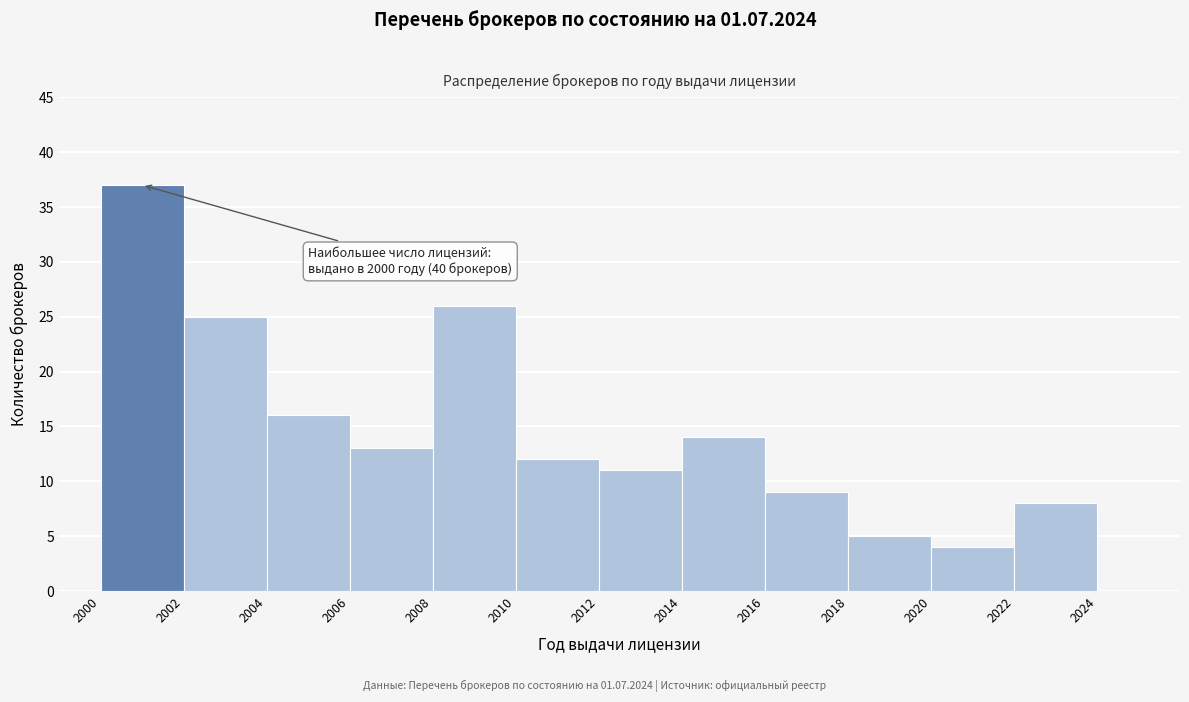

Over which range of the x-axis is the bar tallest?

2000 to 2002